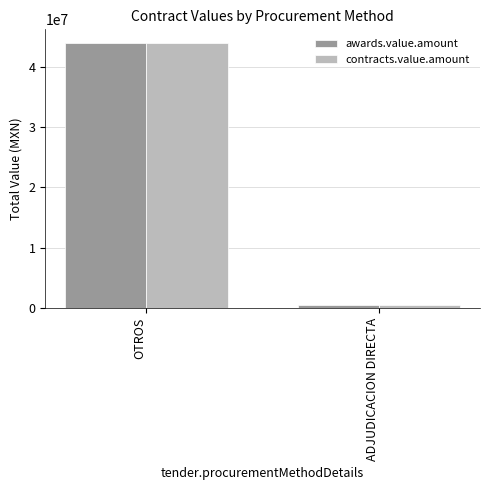

Is the value of awards.value.amount at OTROS greater than the value of contracts.value.amount at ADJUDICACION DIRECTA?

Yes